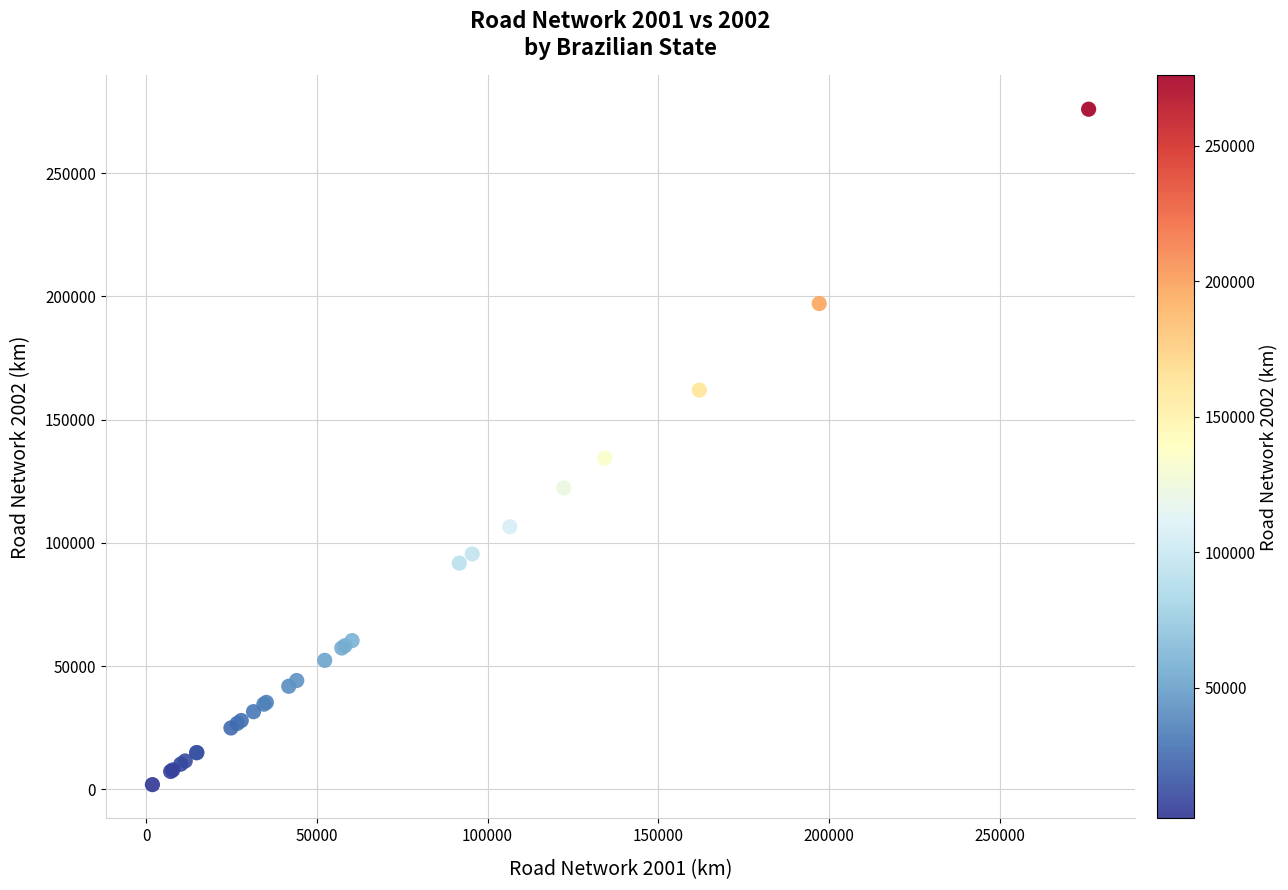

What Y value in the scatter plot is closest to 138910?

134311.8